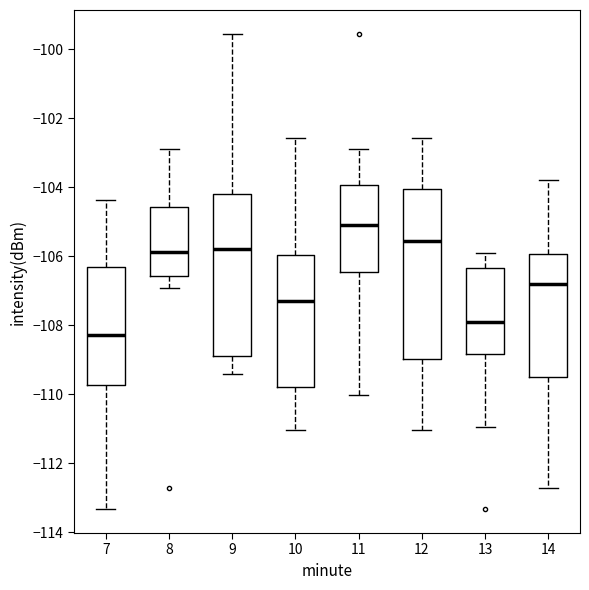

Which box has the highest median line?

11